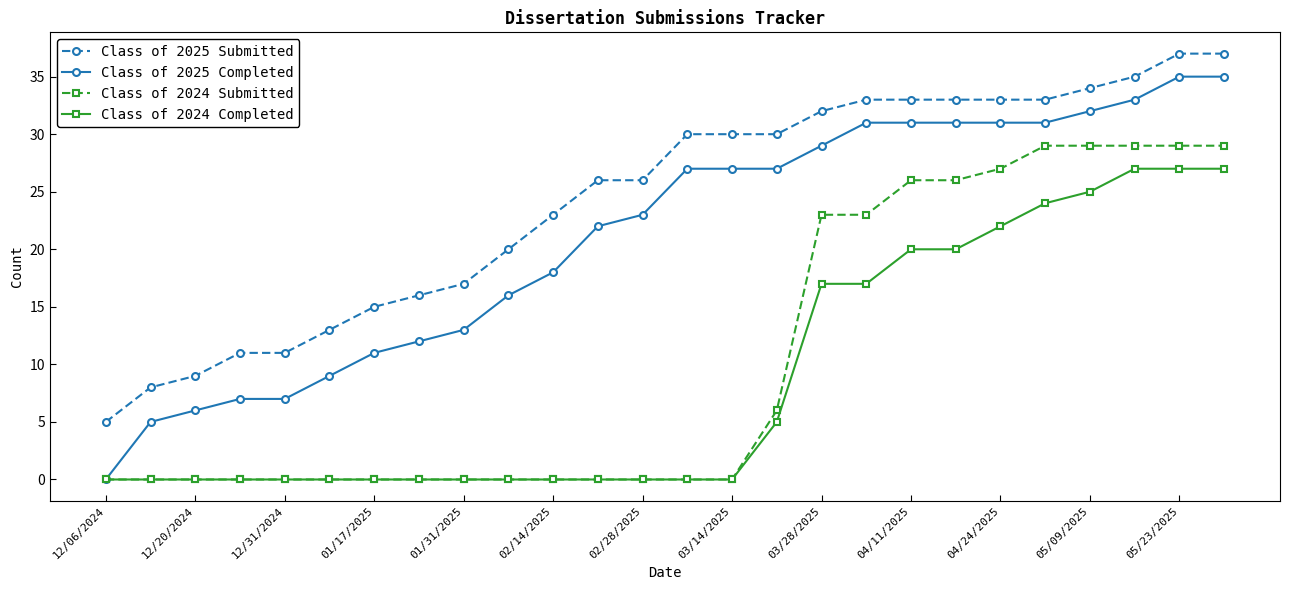

Which series has the largest range (max minus min)?

Class of 2025 Completed